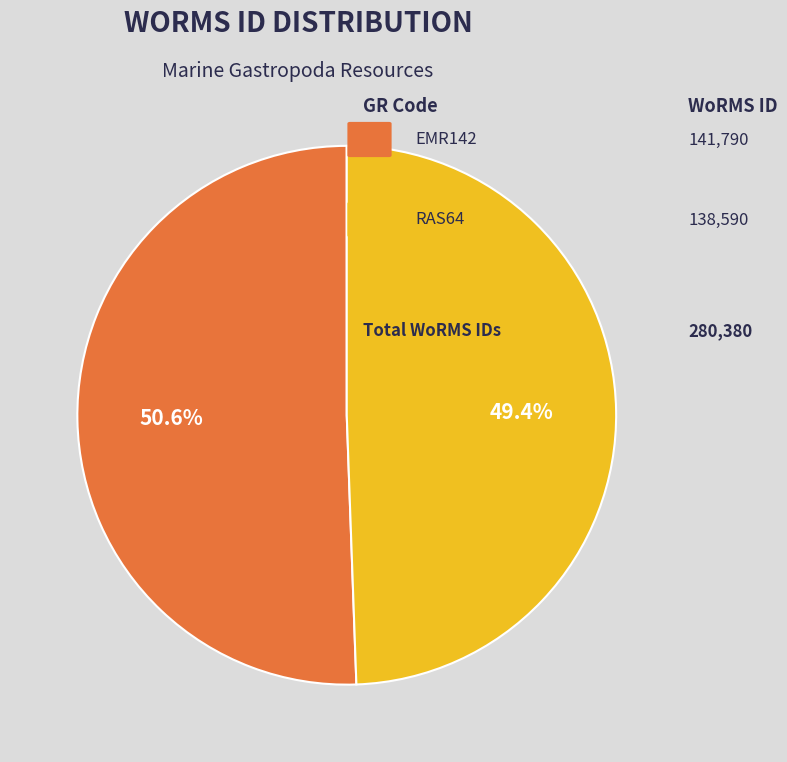

Count the number of slices in the pie.

2